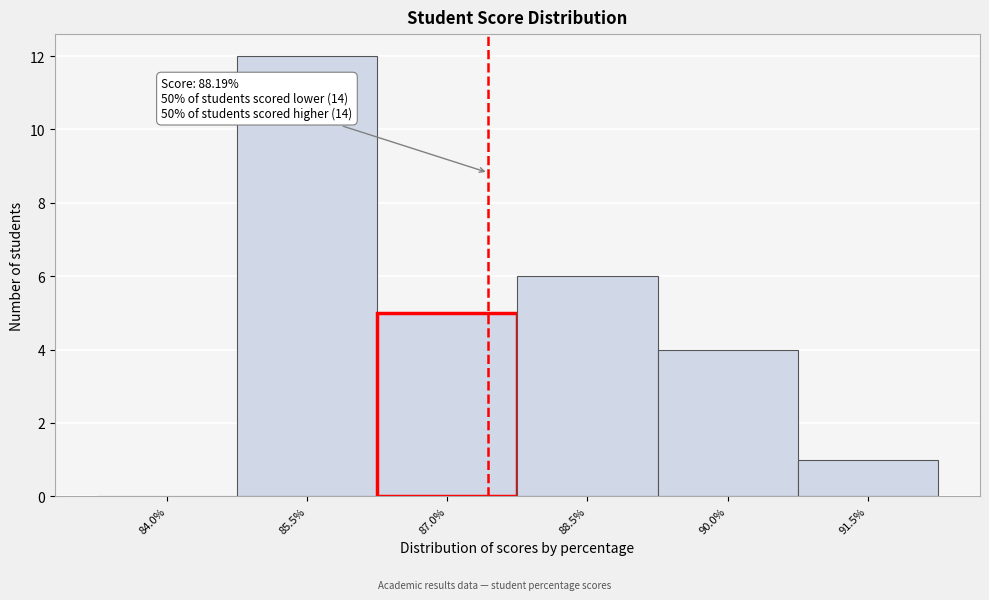

Reading left to right, list all the values displayed in this chart.

84.0%=0	85.5%=12	87.0%=5	88.5%=6	90.0%=4	91.5%=1